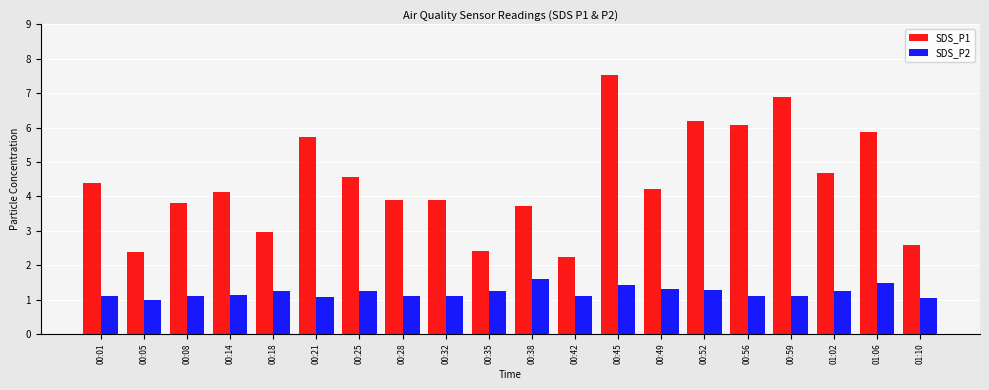

How many groups of bars are there?

20